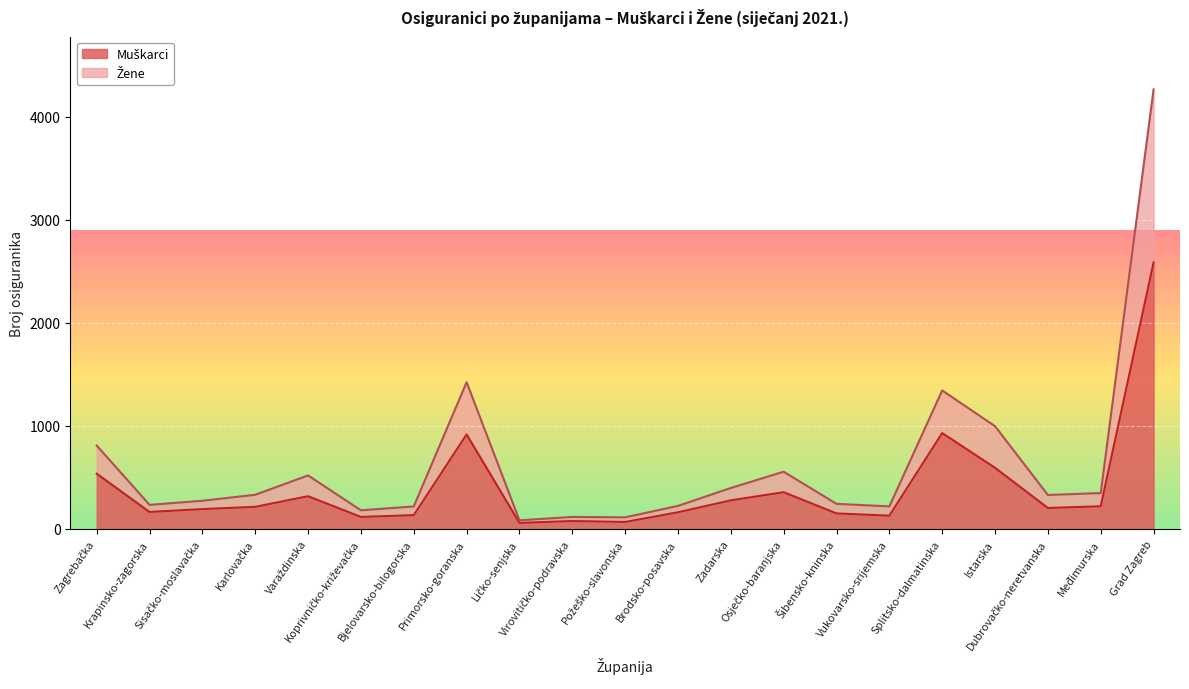

Reading left to right, list all the values displayed in this chart.

Muškarci: 535	163	191	213	316	115	132	916	57	75	66	160	276	355	149	127	929	592	202	218	2585
Žene: 808	232	272	330	518	179	217	1423	82	115	111	222	396	554	242	217	1343	996	328	347	4266